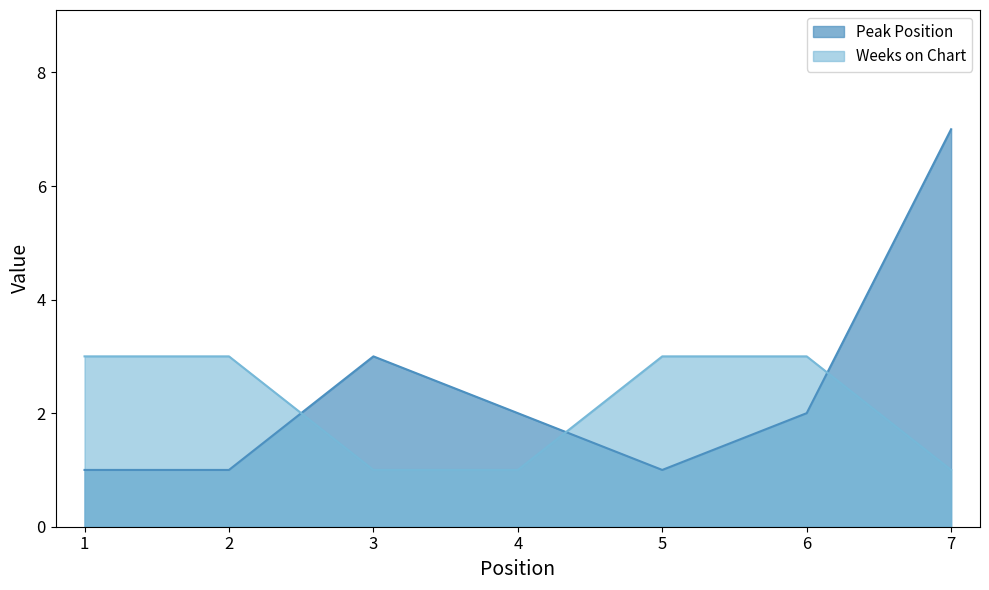

Where is Peak Position nearest to the value 4?

3